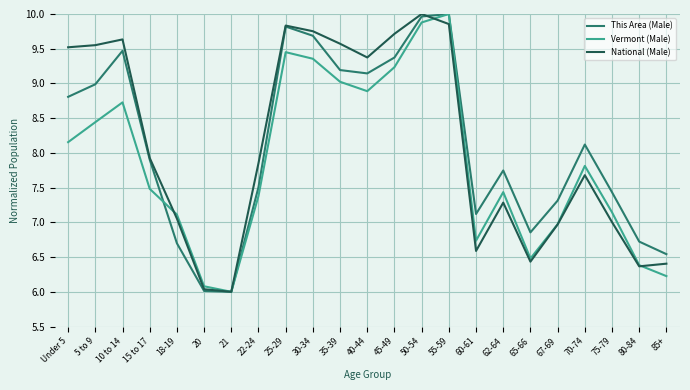

What position from the left is 55-59?

15